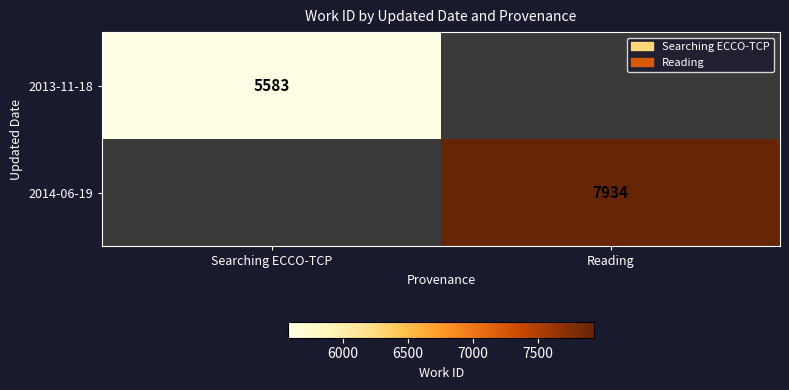

Is the value of 2014-06-19 at Reading greater than the value of 2013-11-18 at Searching ECCO-TCP?

Yes